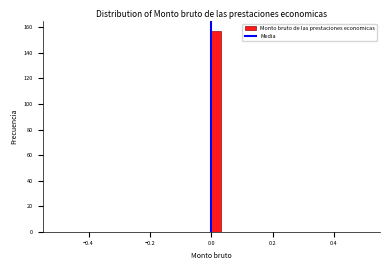

Around what value on the x-axis is the tallest bar? Give the approximate position of its centre, as read against the axis.

0.02